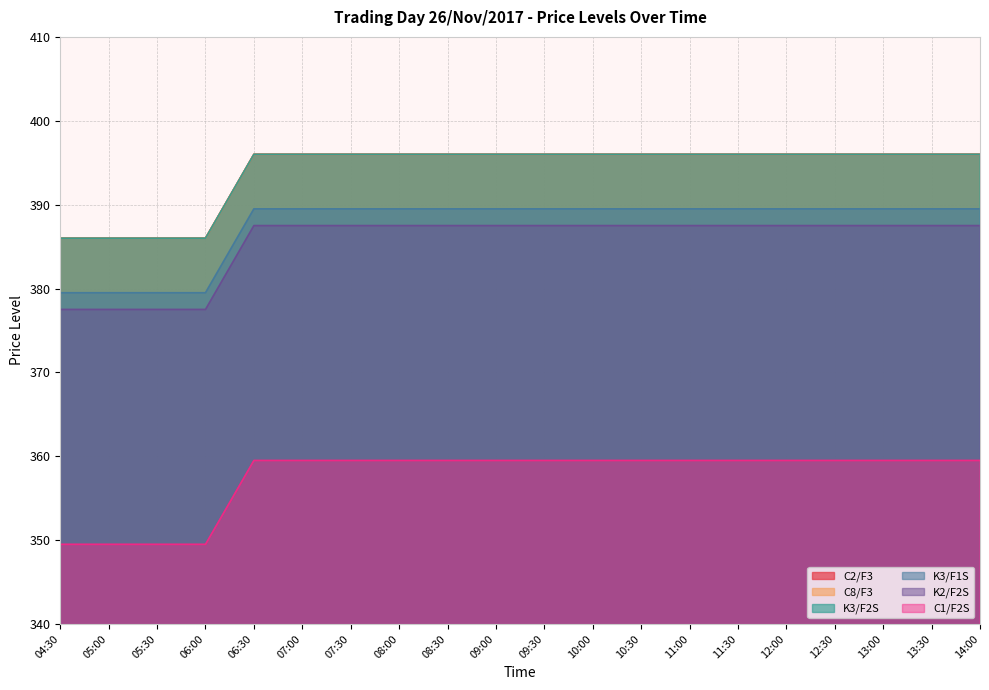

Reading left to right, list all the values displayed in this chart.

C2/F3: 04:30=386.0	05:00=386.0	05:30=386.0	06:00=386.0	06:30=396.0	07:00=396.0	07:30=396.0	08:00=396.0	08:30=396.0	09:00=396.0	09:30=396.0	10:00=396.0	10:30=396.0	11:00=396.0	11:30=396.0	12:00=396.0	12:30=396.0	13:00=396.0	13:30=396.0	14:00=396.0
C8/F3: 04:30=386.0	05:00=386.0	05:30=386.0	06:00=386.0	06:30=396.0	07:00=396.0	07:30=396.0	08:00=396.0	08:30=396.0	09:00=396.0	09:30=396.0	10:00=396.0	10:30=396.0	11:00=396.0	11:30=396.0	12:00=396.0	12:30=396.0	13:00=396.0	13:30=396.0	14:00=396.0
K3/F2S: 04:30=386.0	05:00=386.0	05:30=386.0	06:00=386.0	06:30=396.0	07:00=396.0	07:30=396.0	08:00=396.0	08:30=396.0	09:00=396.0	09:30=396.0	10:00=396.0	10:30=396.0	11:00=396.0	11:30=396.0	12:00=396.0	12:30=396.0	13:00=396.0	13:30=396.0	14:00=396.0
K3/F1S: 04:30=379.5	05:00=379.5	05:30=379.5	06:00=379.5	06:30=389.5	07:00=389.5	07:30=389.5	08:00=389.5	08:30=389.5	09:00=389.5	09:30=389.5	10:00=389.5	10:30=389.5	11:00=389.5	11:30=389.5	12:00=389.5	12:30=389.5	13:00=389.5	13:30=389.5	14:00=389.5
K2/F2S: 04:30=377.5	05:00=377.5	05:30=377.5	06:00=377.5	06:30=387.5	07:00=387.5	07:30=387.5	08:00=387.5	08:30=387.5	09:00=387.5	09:30=387.5	10:00=387.5	10:30=387.5	11:00=387.5	11:30=387.5	12:00=387.5	12:30=387.5	13:00=387.5	13:30=387.5	14:00=387.5
C1/F2S: 04:30=349.5	05:00=349.5	05:30=349.5	06:00=349.5	06:30=359.5	07:00=359.5	07:30=359.5	08:00=359.5	08:30=359.5	09:00=359.5	09:30=359.5	10:00=359.5	10:30=359.5	11:00=359.5	11:30=359.5	12:00=359.5	12:30=359.5	13:00=359.5	13:30=359.5	14:00=359.5